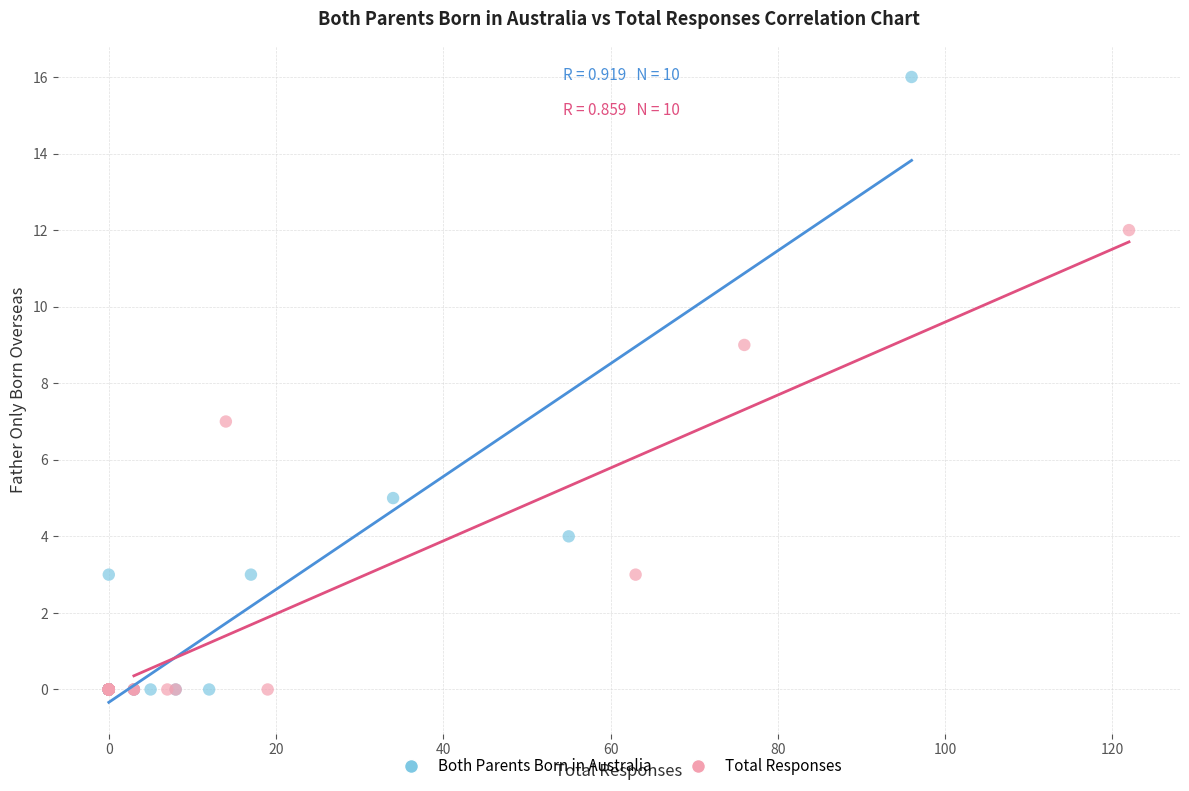

Which series has the widest spread of Y values?

Both Parents Born in Australia